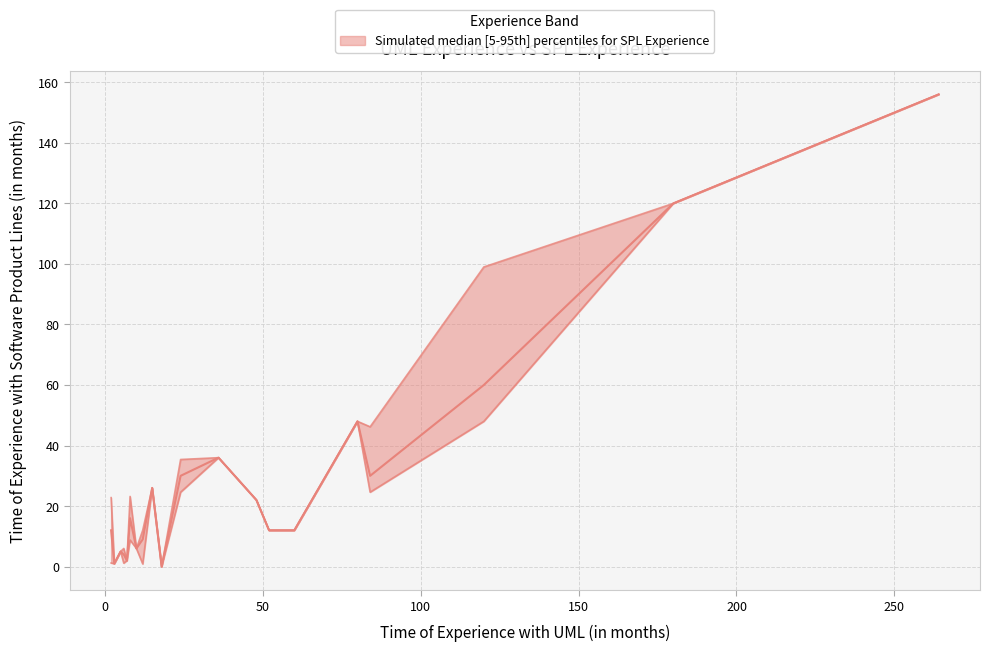

Reading left to right, transcribe all the data shown in this chart.

uml_months: 0=15	1=60	2=120	3=52	4=5	5=24	6=12	7=84	8=12	9=2	10=180	11=8	12=120	13=36	14=36	15=84	16=6	17=120	18=48	19=2	20=8	21=84	22=120	23=120	24=6	25=12	26=6	27=6	28=12	29=264	30=24	31=18	32=7	33=3	34=80	35=10	36=120
spl_months: 0=26	1=12	2=48	3=12	4=5	5=24	6=6	7=24	8=0	9=24	10=120	11=24	12=48	13=36	14=36	15=30	16=1	17=72	18=22	19=0	20=8	21=48	22=48	23=72	24=6	25=12	26=6	27=2	28=12	29=156	30=36	31=0	32=2	33=1	34=48	35=6	36=108